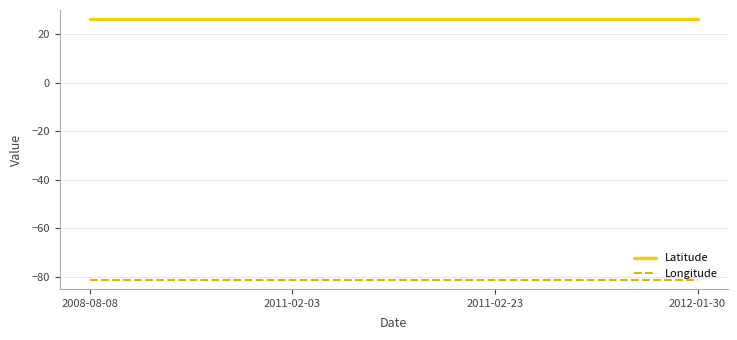

True or false: Latitude and Longitude cross at least once.

False